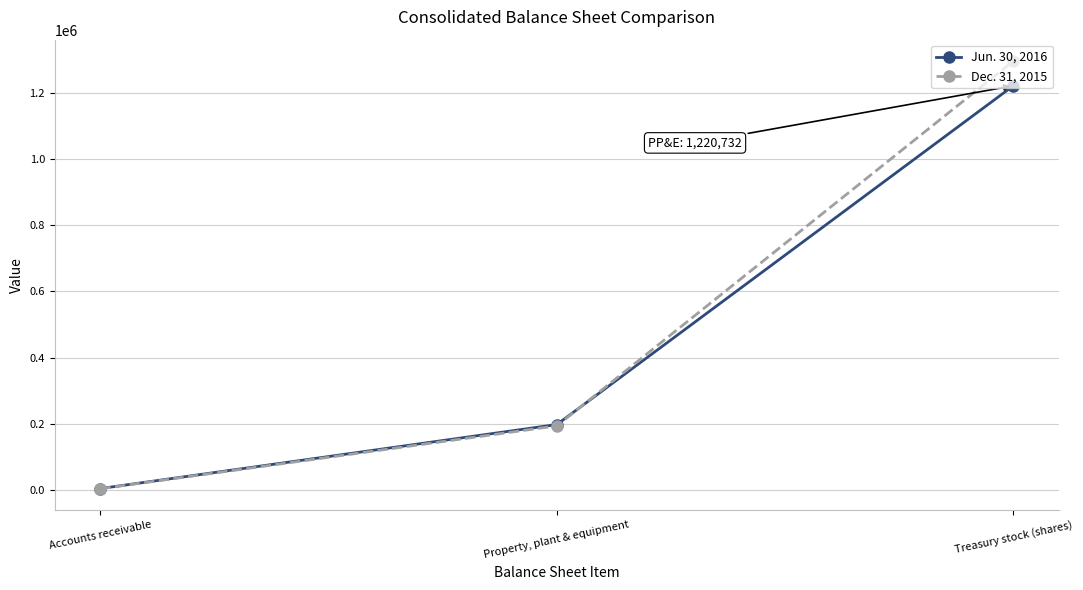

What is the average value of the Dec. 31, 2015 series?

497880